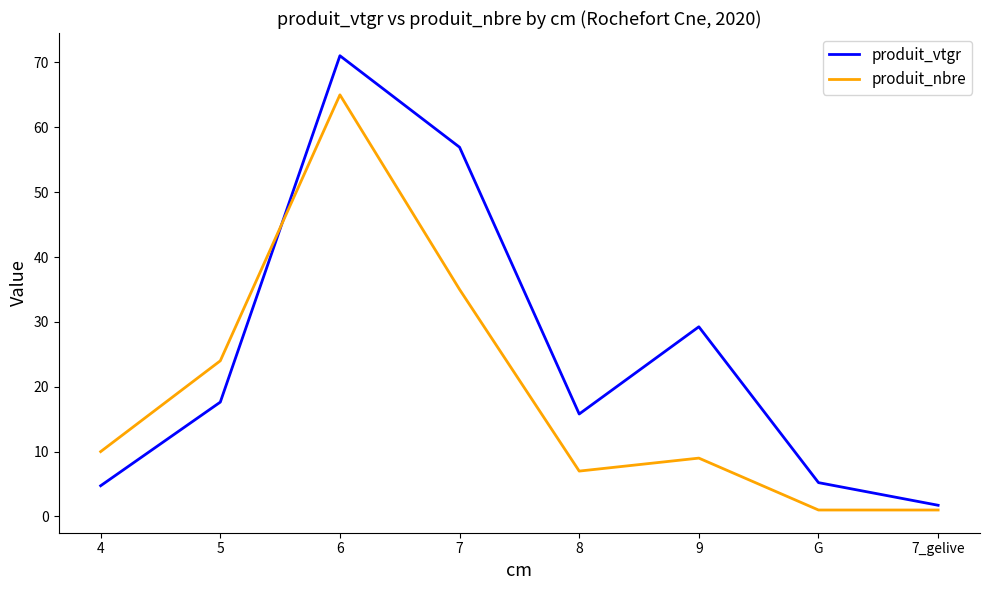

Is it true that produit_nbre equals 16.5 at 4?

False